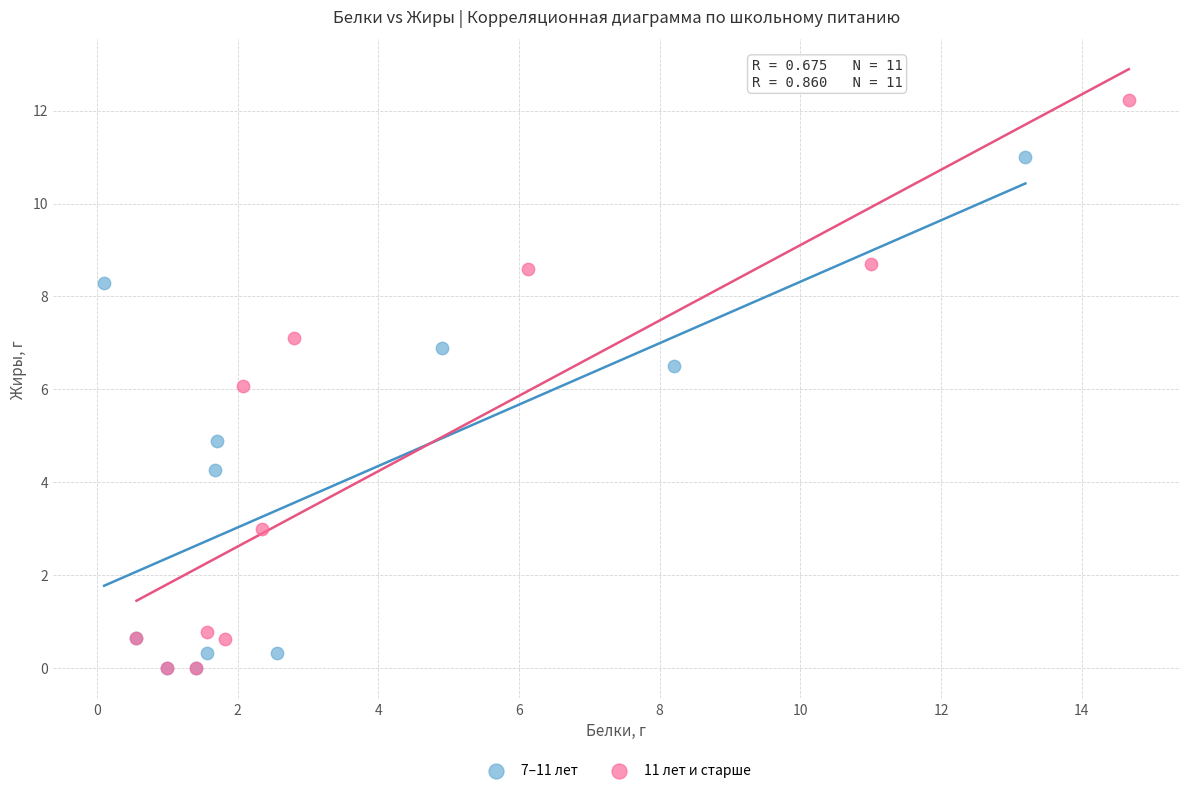

Which series reaches the maximum Y coordinate?

11 лет и старше